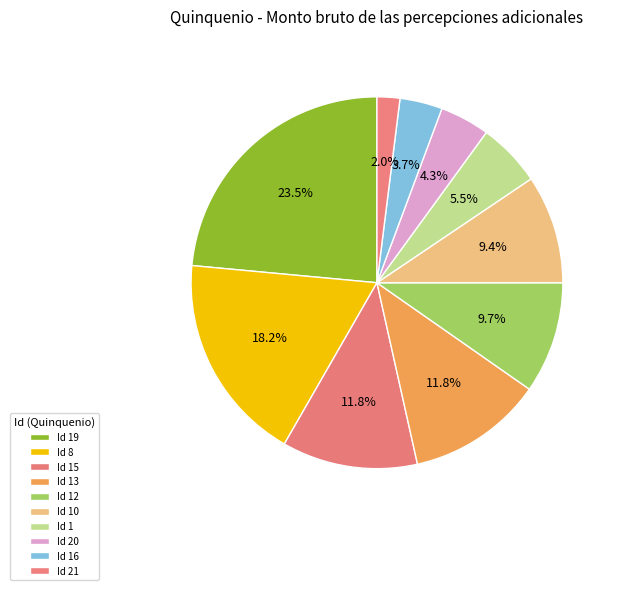

What percentage is the Id 15 slice, to the nearest percent?

12%